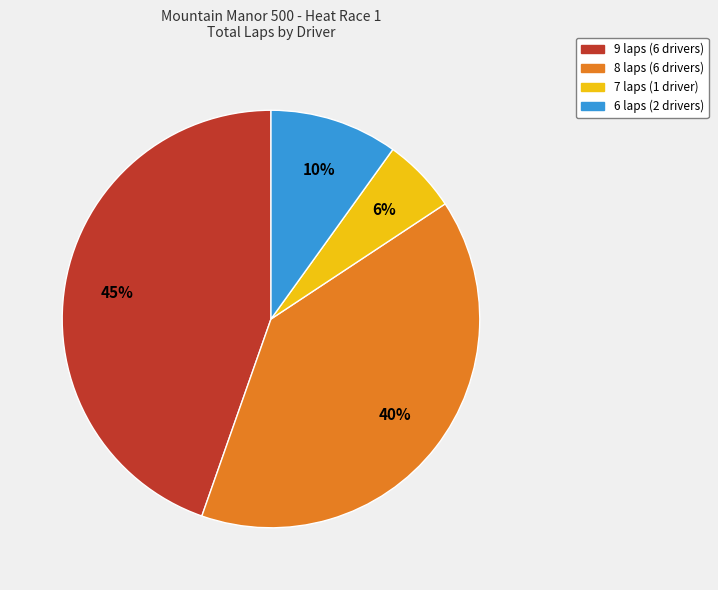

To the nearest percent, what portion does 8 laps (6 drivers) represent?

40%